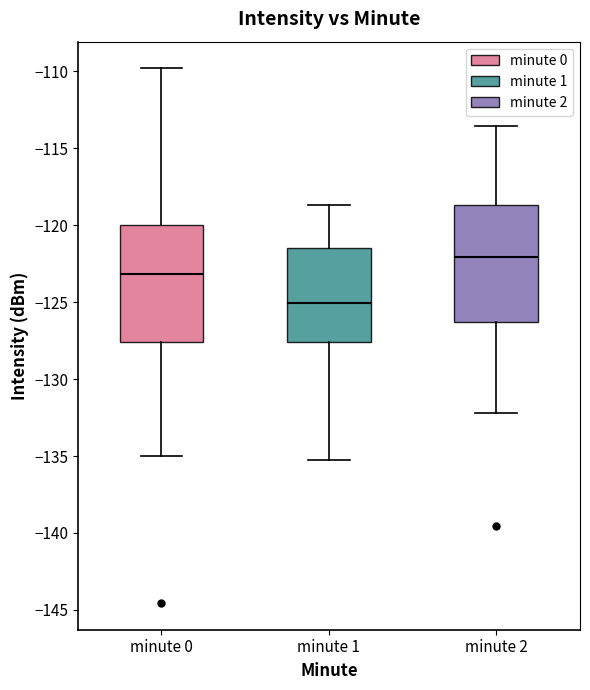

Reading left to right, transcribe this box plot: for each box, give where its median line is, the range the box spans, and where its two whiskers end, as read against the y-axis. The values are not printed on the chart, so give them approximately, as read against the axis.

minute 0: median -123.0, box -127.5 to -120.0, whiskers -135.0 to -110.0
minute 1: median -125.0, box -127.5 to -121.5, whiskers -135.0 to -118.5
minute 2: median -122.0, box -126.5 to -118.5, whiskers -132.0 to -113.5